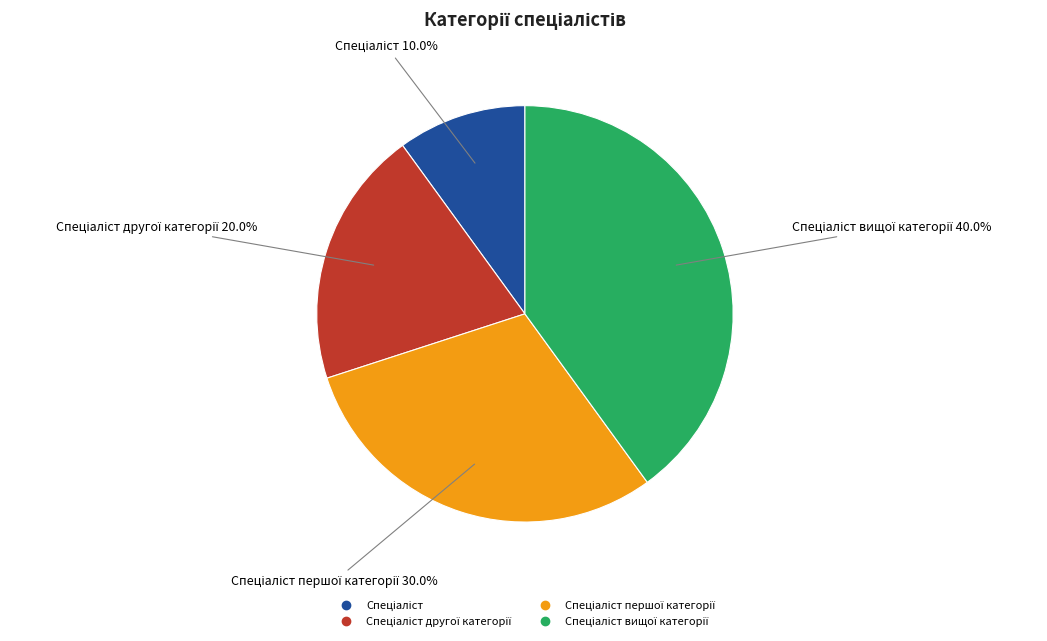

Is there a majority slice in this chart?

No